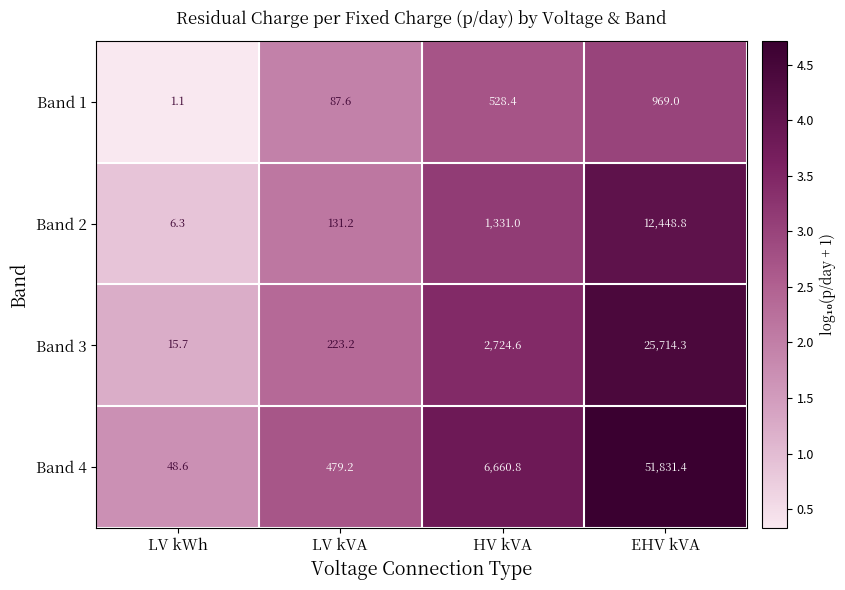

Reading left to right, extract all data points from this chart.

Band 1: LV kWh=1.1	LV kVA=87.6	HV kVA=528.4	EHV kVA=969.0
Band 2: LV kWh=6.3	LV kVA=131.2	HV kVA=1331.0	EHV kVA=12448.8
Band 3: LV kWh=15.7	LV kVA=223.2	HV kVA=2724.6	EHV kVA=25714.3
Band 4: LV kWh=48.6	LV kVA=479.2	HV kVA=6660.8	EHV kVA=51831.4